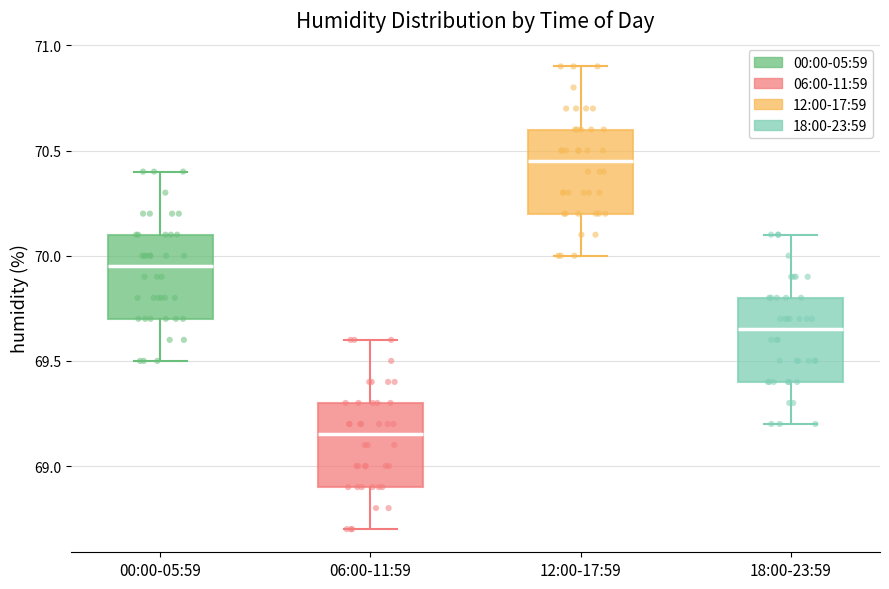

Where is the upper edge of the box for 00:00-05:59 on the y-axis? The values are not printed on the chart, so give them approximately, as read against the axis.

70.10